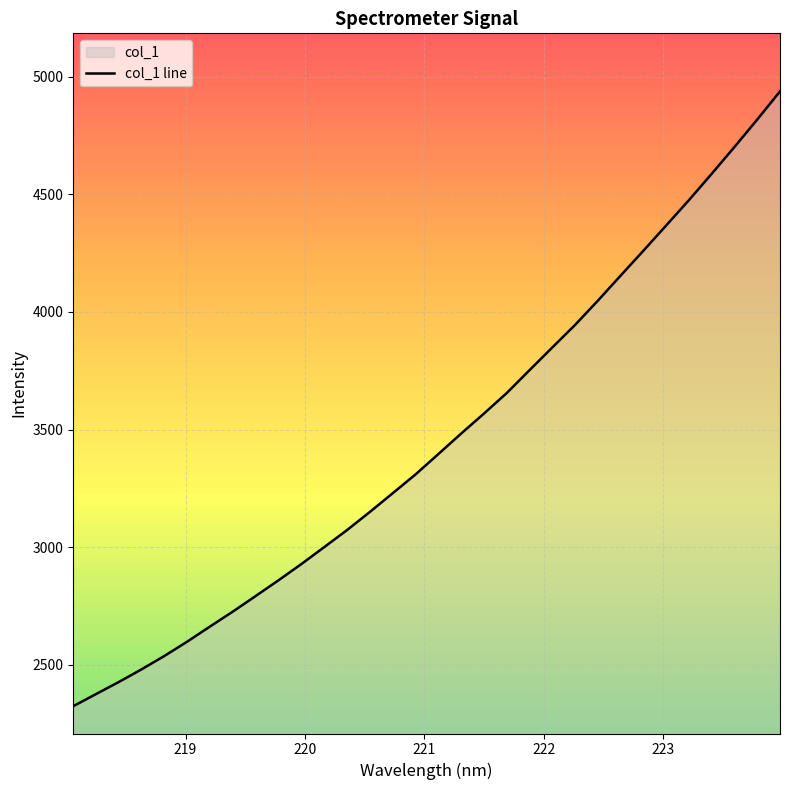

What is the value of the 15th point from the left?

3229.5